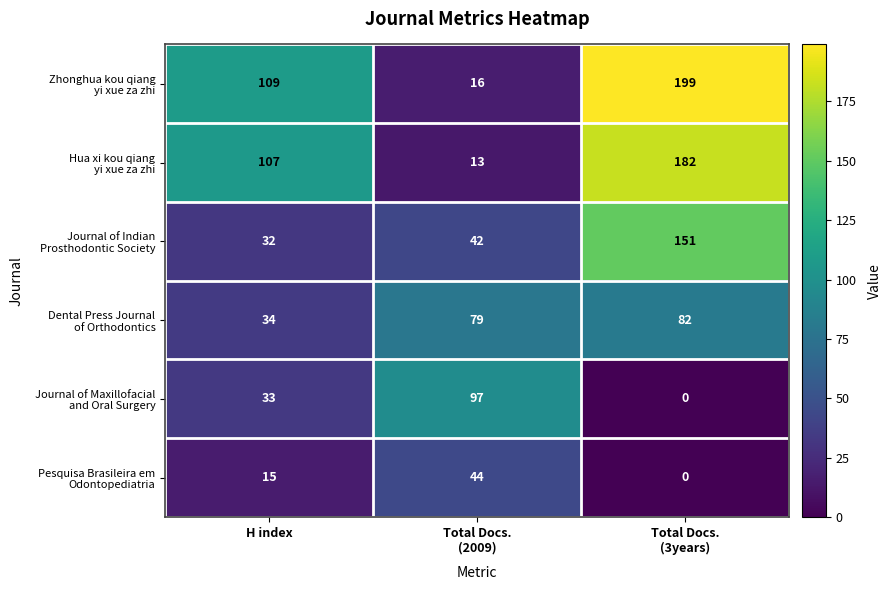

What is the maximum value shown in the chart?

199